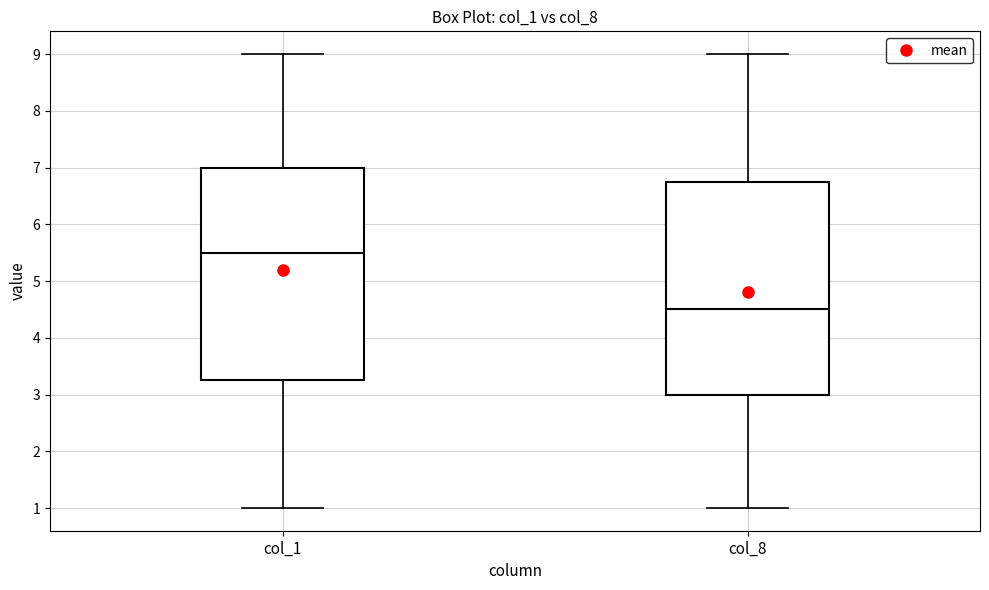

Reading left to right, transcribe this box plot: for each box, give where its median line is, the range the box spans, and where its two whiskers end, as read against the y-axis. The values are not printed on the chart, so give them approximately, as read against the axis.

col_1: median 5.5, box 3.3 to 7.0, whiskers 1.0 to 9.0
col_8: median 4.5, box 3.0 to 6.8, whiskers 1.0 to 9.0